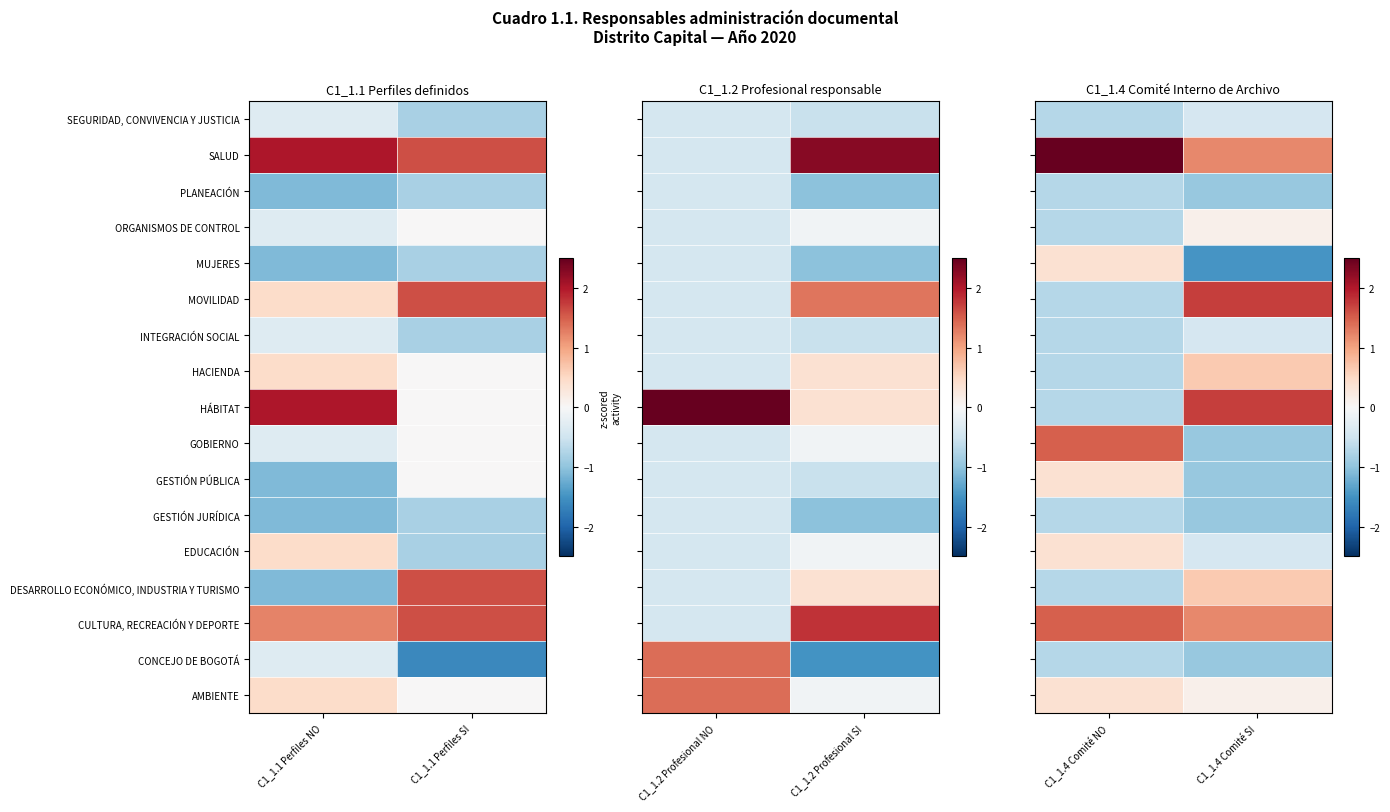

What is the sum of all HACIENDA values?

-0.1